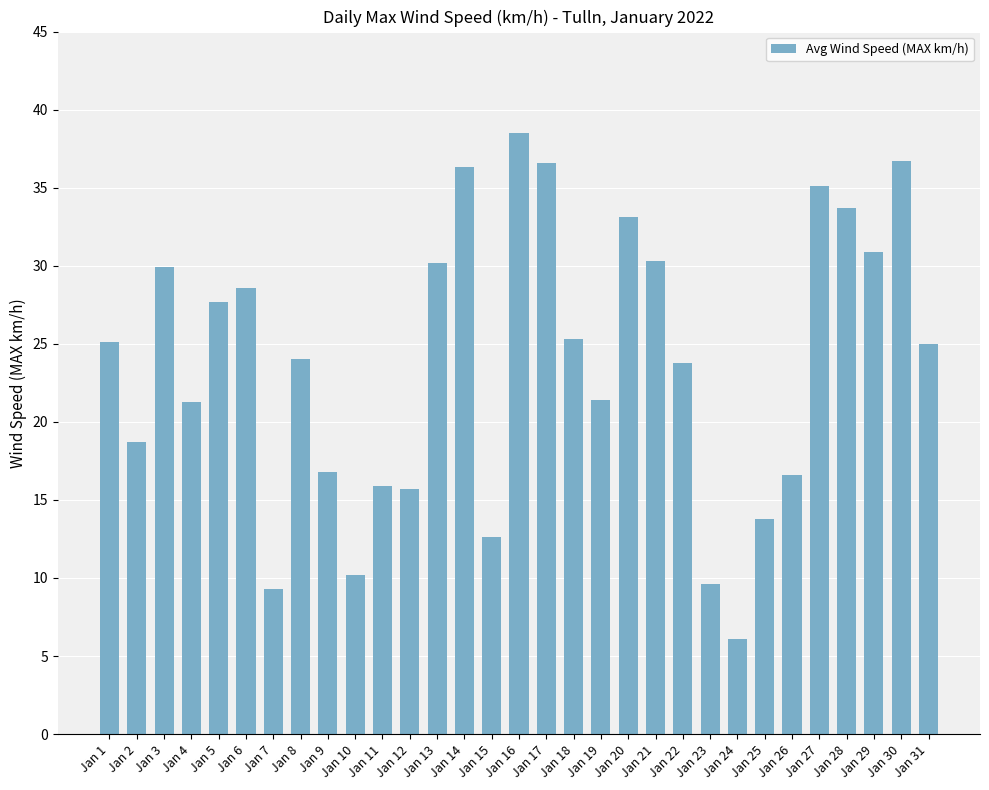

What is the sum of all values?

738.8